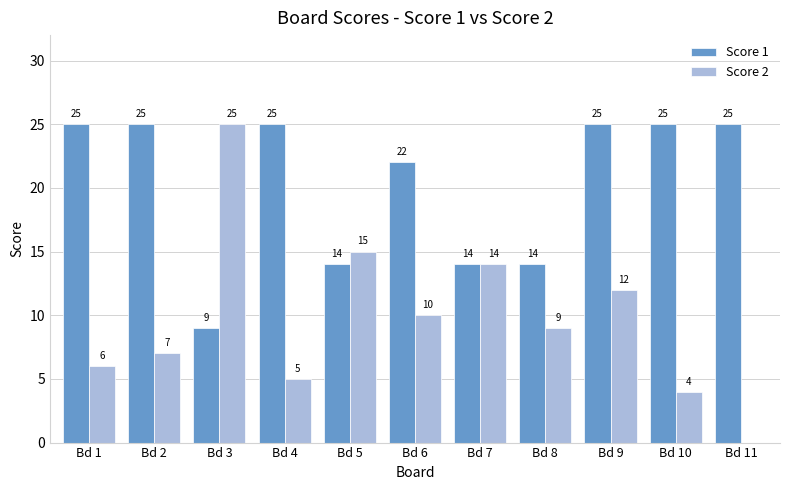

Is the value of Score 2 at Bd 8 greater than the value of Score 1 at Bd 9?

No